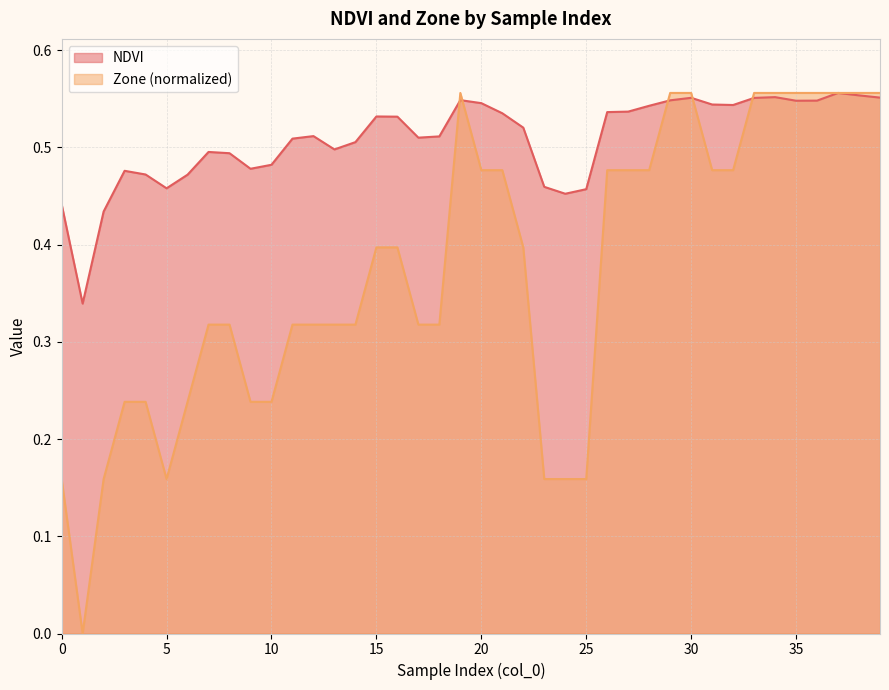

The value of Zone at 18 is 0.6. True or false?

False